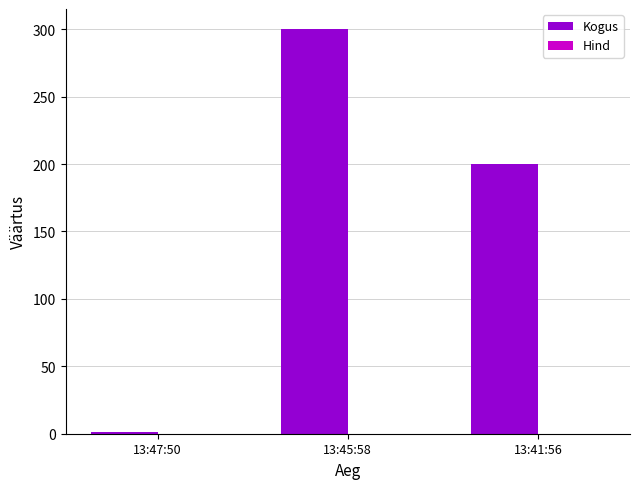

Which series has the largest total across all categories?

Kogus